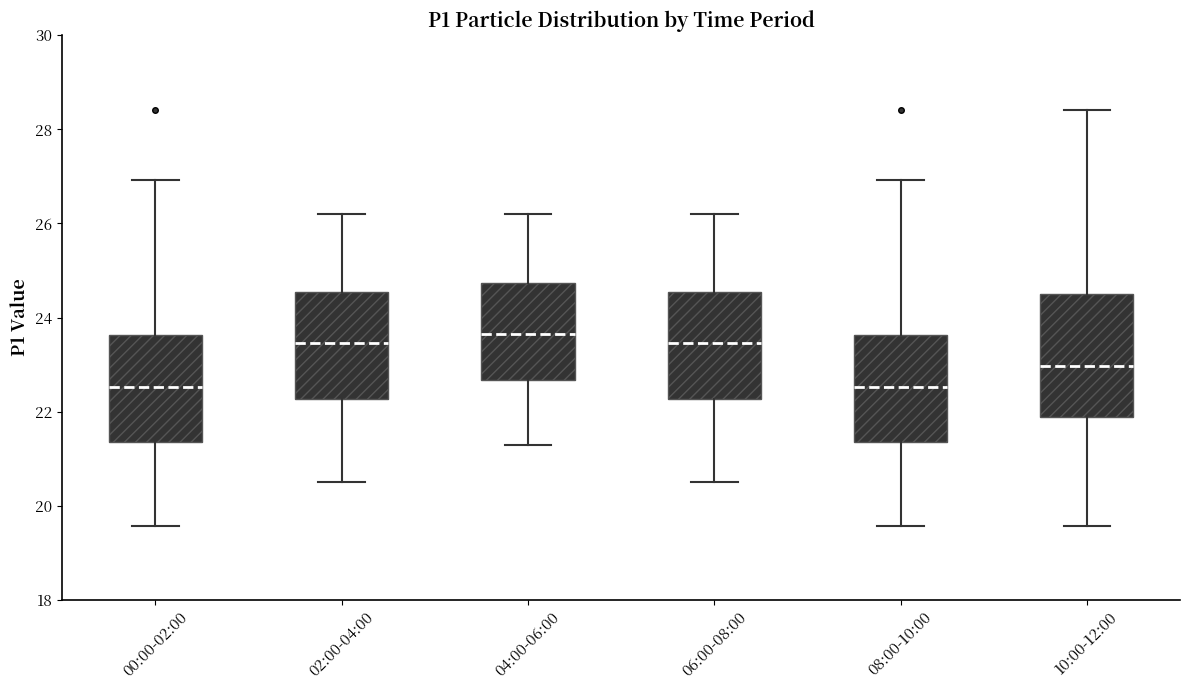

Reading left to right, transcribe this box plot: for each box, give where its median line is, the range the box spans, and where its two whiskers end, as read against the y-axis. The values are not printed on the chart, so give them approximately, as read against the axis.

00:00-02:00: median 22.6, box 21.4 to 23.6, whiskers 19.6 to 27.0
02:00-04:00: median 23.4, box 22.2 to 24.6, whiskers 20.6 to 26.2
04:00-06:00: median 23.6, box 22.6 to 24.8, whiskers 21.4 to 26.2
06:00-08:00: median 23.4, box 22.2 to 24.6, whiskers 20.6 to 26.2
08:00-10:00: median 22.6, box 21.4 to 23.6, whiskers 19.6 to 27.0
10:00-12:00: median 23.0, box 21.8 to 24.6, whiskers 19.6 to 28.4